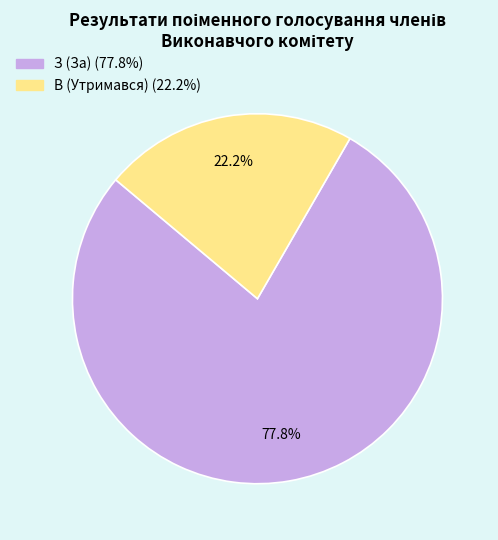

Does any single category account for the majority?

Yes